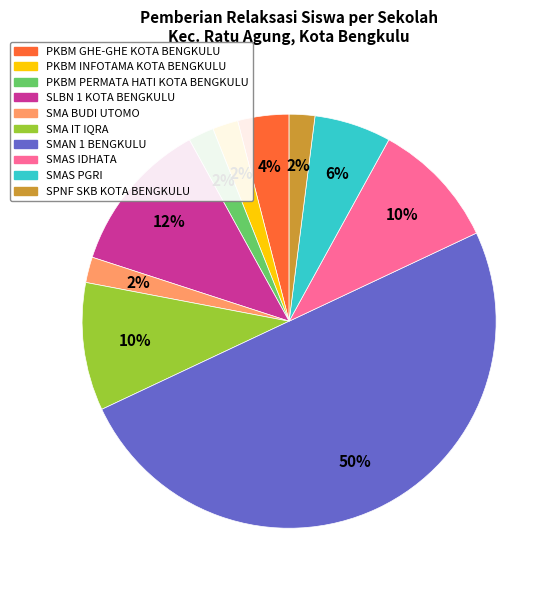

Is the sum of PKBM PERMATA HATI KOTA BENGKULU and PKBM INFOTAMA KOTA BENGKULU greater than half?

No